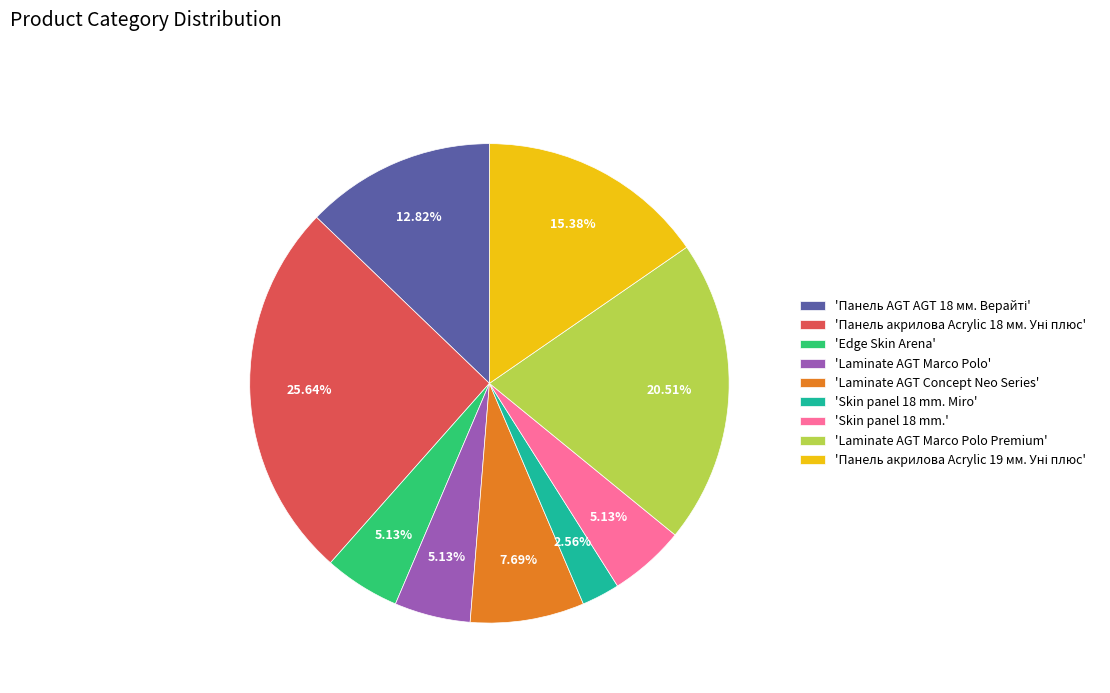

Does any single category account for the majority?

No